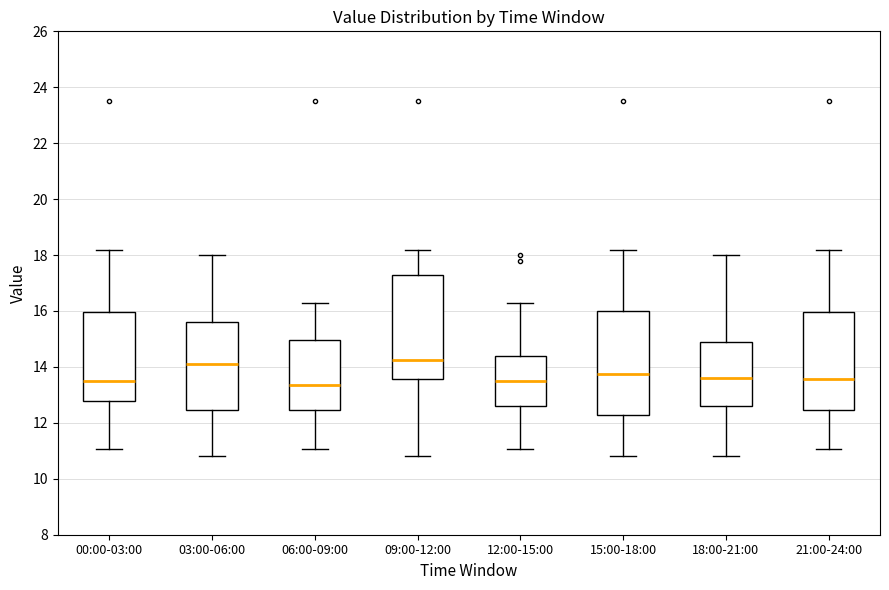

Reading left to right, transcribe this box plot: for each box, give where its median line is, the range the box spans, and where its two whiskers end, as read against the y-axis. The values are not printed on the chart, so give them approximately, as read against the axis.

00:00-03:00: median 13.4, box 12.8 to 16.0, whiskers 11.0 to 18.2
03:00-06:00: median 14.2, box 12.4 to 15.6, whiskers 10.8 to 18.0
06:00-09:00: median 13.4, box 12.4 to 15.0, whiskers 11.0 to 16.4
09:00-12:00: median 14.2, box 13.6 to 17.2, whiskers 10.8 to 18.2
12:00-15:00: median 13.4, box 12.6 to 14.4, whiskers 11.0 to 16.4
15:00-18:00: median 13.8, box 12.2 to 16.0, whiskers 10.8 to 18.2
18:00-21:00: median 13.6, box 12.6 to 14.8, whiskers 10.8 to 18.0
21:00-24:00: median 13.6, box 12.4 to 16.0, whiskers 11.0 to 18.2